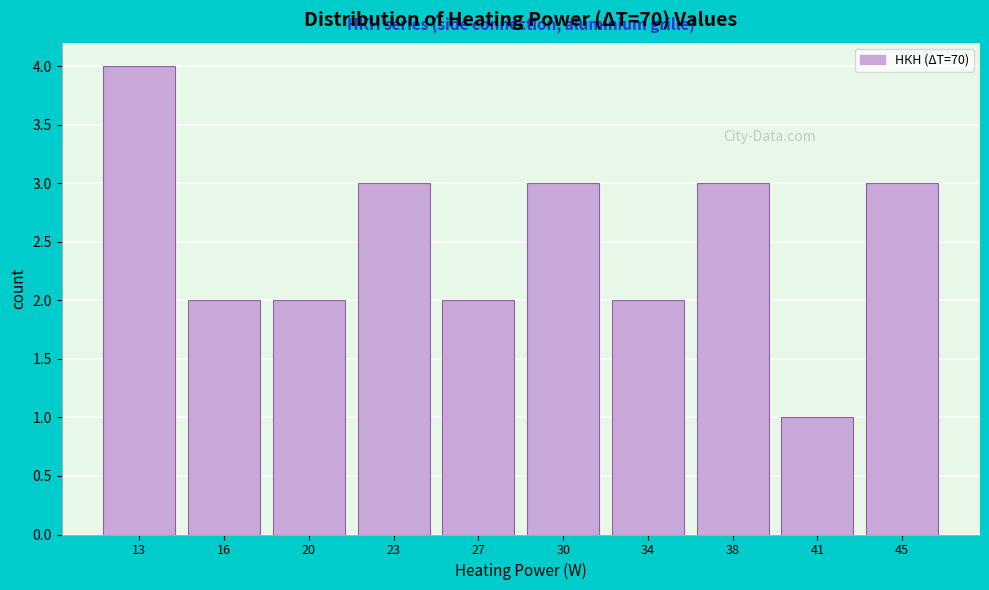

Reading left to right, transcribe all the data shown in this chart.

4	2	2	3	2	3	2	3	1	3